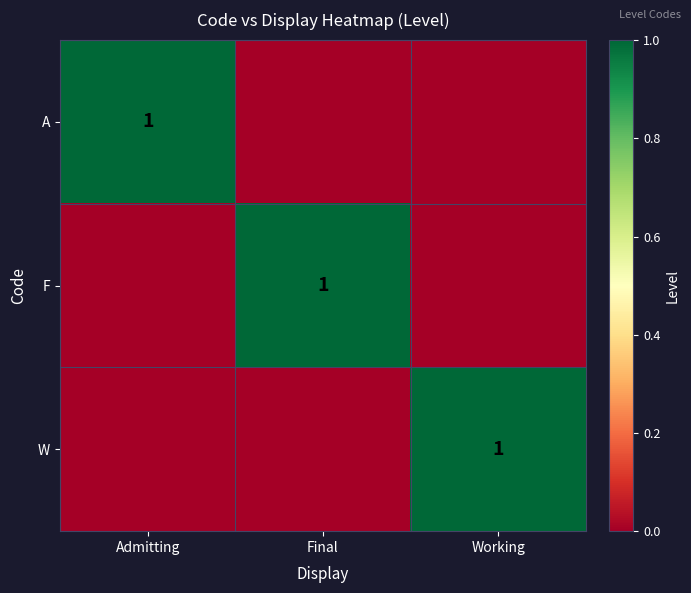

What is the difference between the highest and lowest values at Final?

1